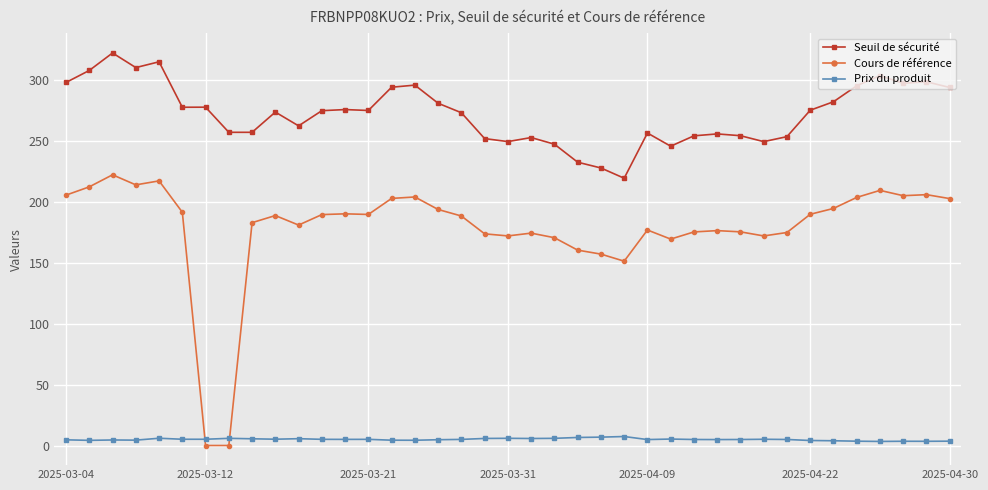

True or false: Seuil de sécurité and Prix du produit intersect in this chart.

False